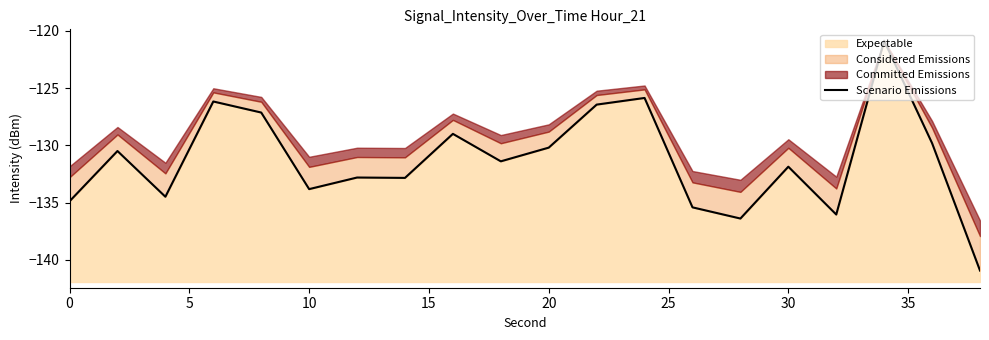

What is the difference between the maximum and minimum values?

20.1